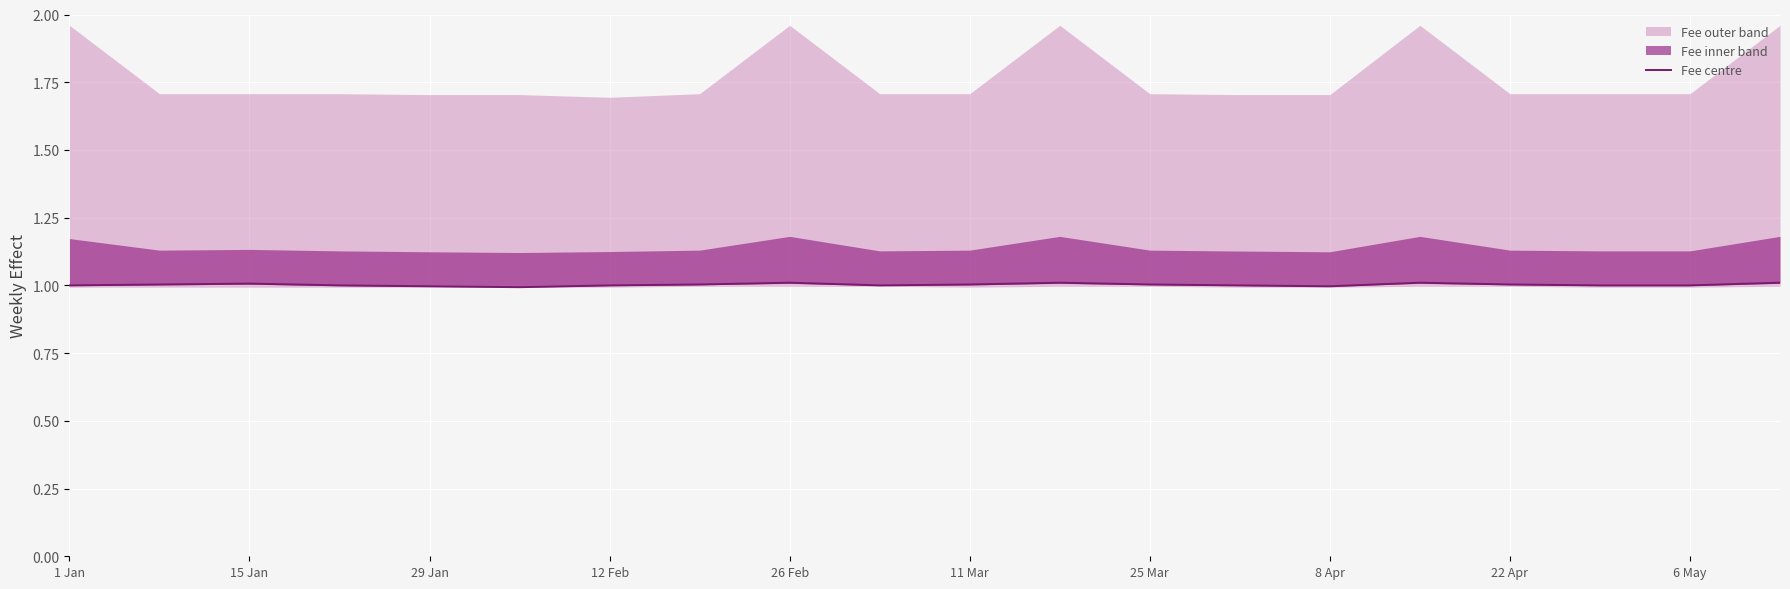

The value of Fee centre at 15 Jan is 1.0. True or false?

True